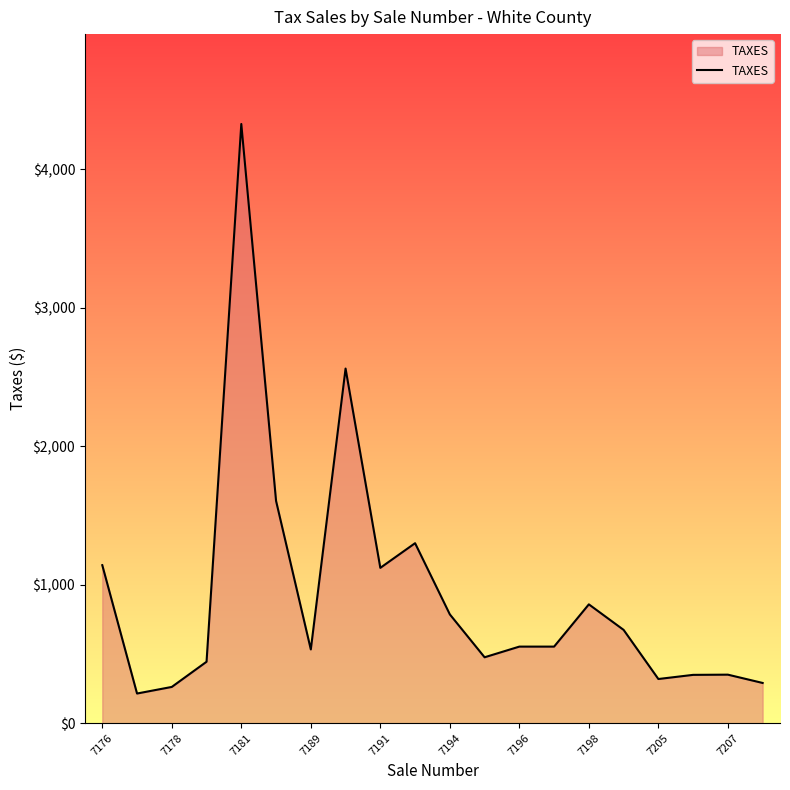

What is the difference between the maximum and minimum values?

4112.8